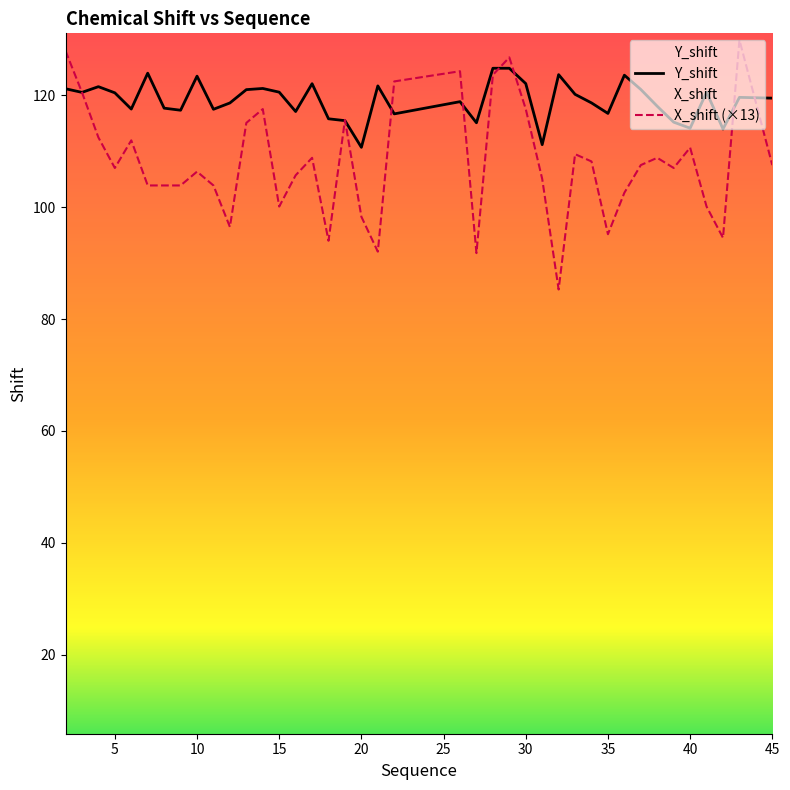

Which series ends up on top after the final intersection of Y_shift and X_shift (×13)?

Y_shift